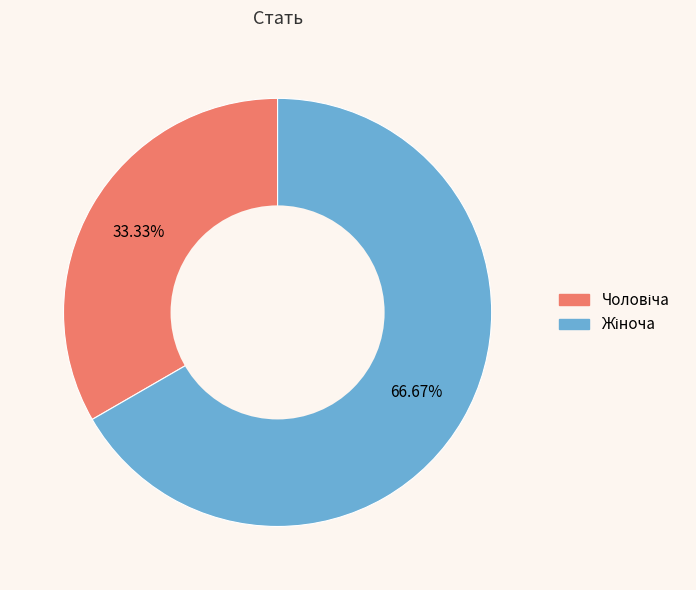

Is there a majority slice in this chart?

Yes